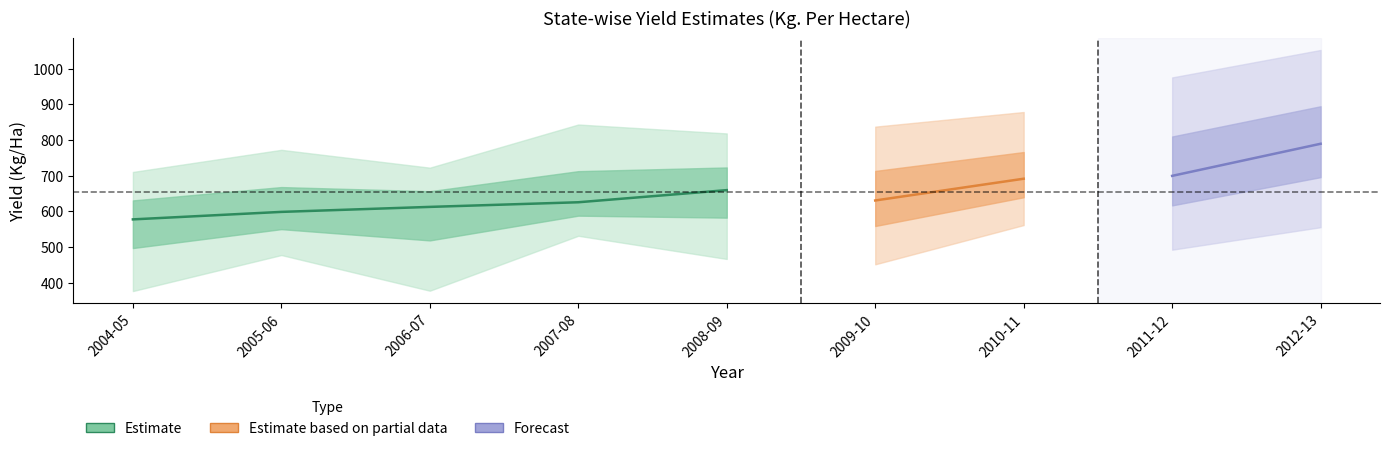

What is the label of the 6th point from the left?

2009-10